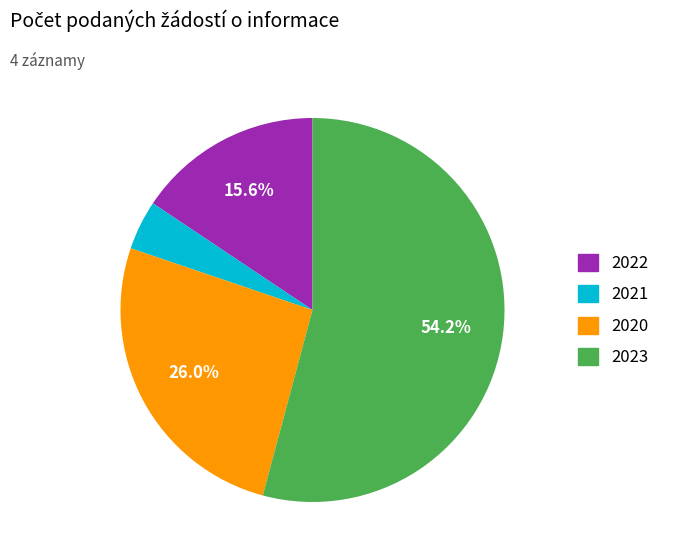

Rank the categories by value from highest to lowest.

2023, 2020, 2022, 2021